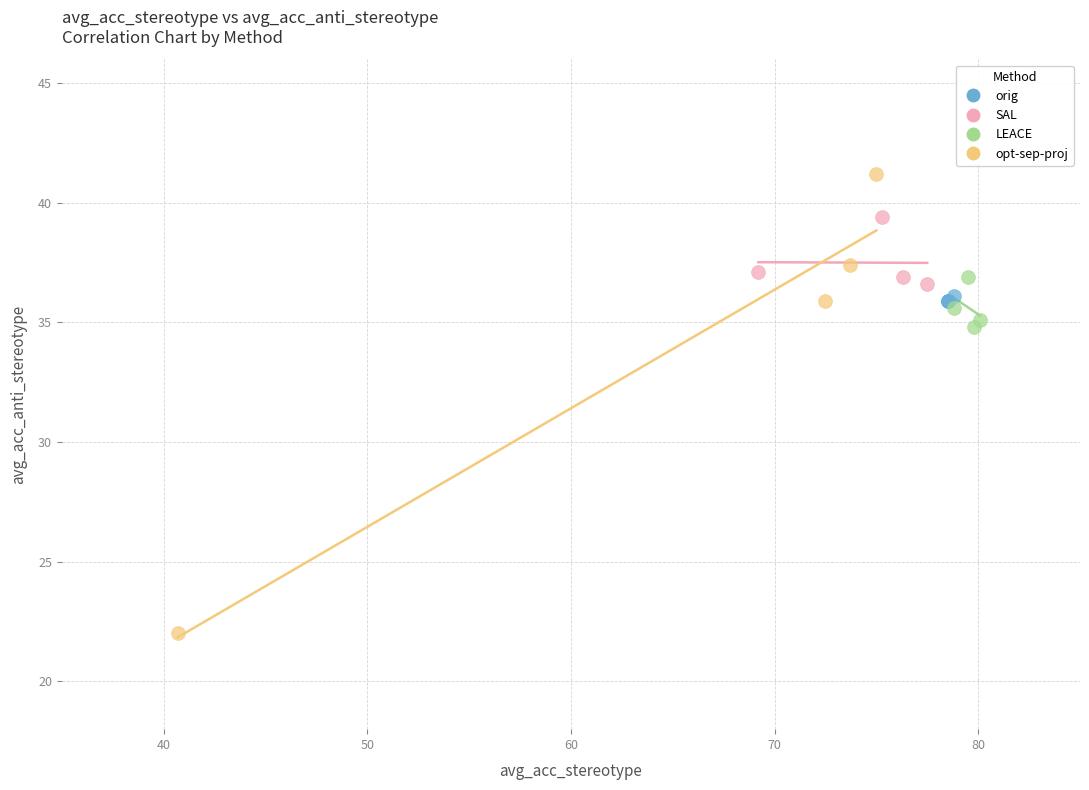

Which series contains the highest Y value?

opt-sep-proj